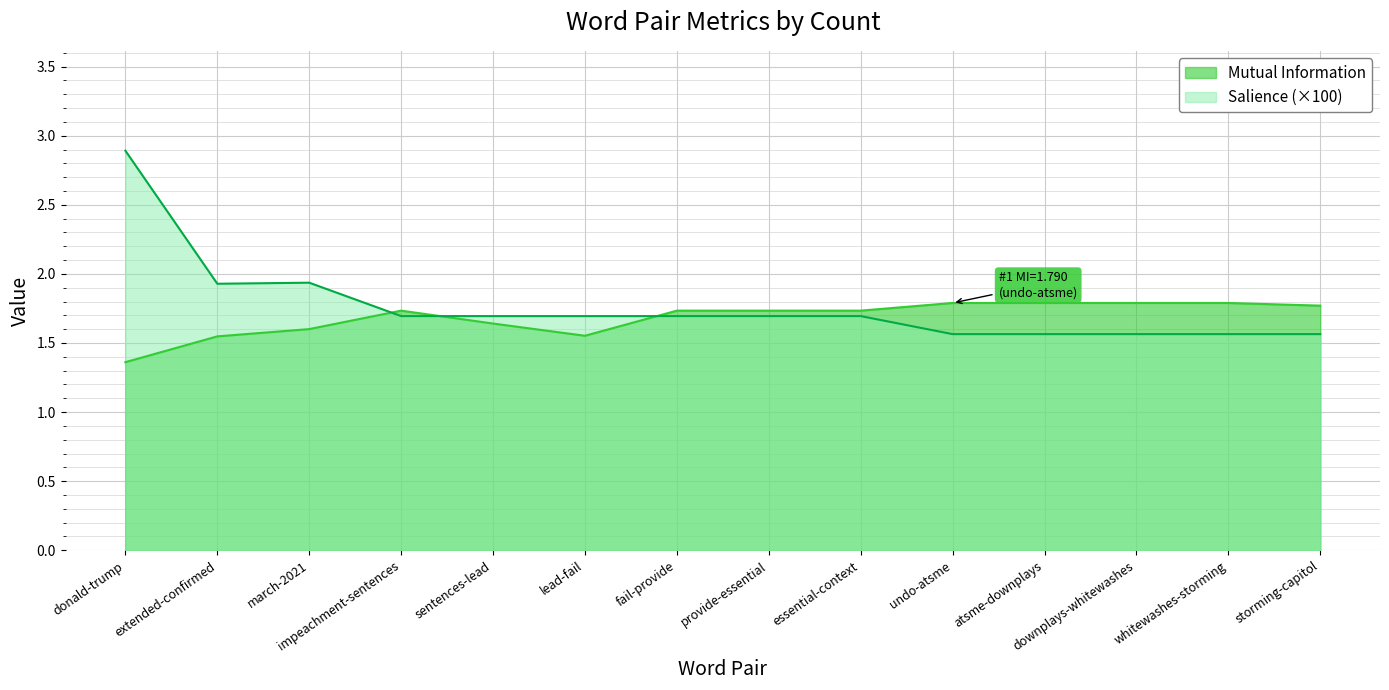

At which category is the sum across all series the highest?

donald-trump